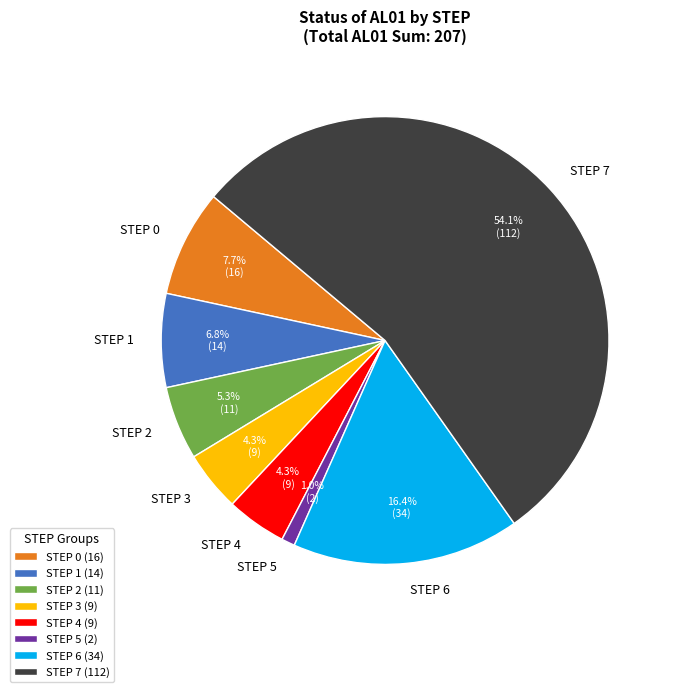

Does STEP 7 account for over 50% of the chart?

Yes